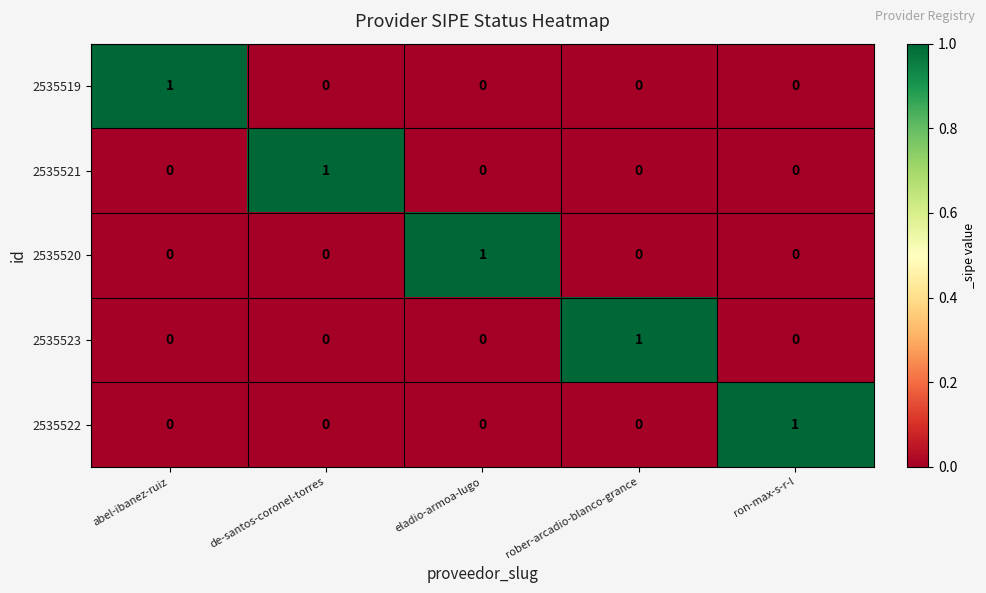

The 2535519 series shows 0 at ron-max-s-r-l. True or false?

True